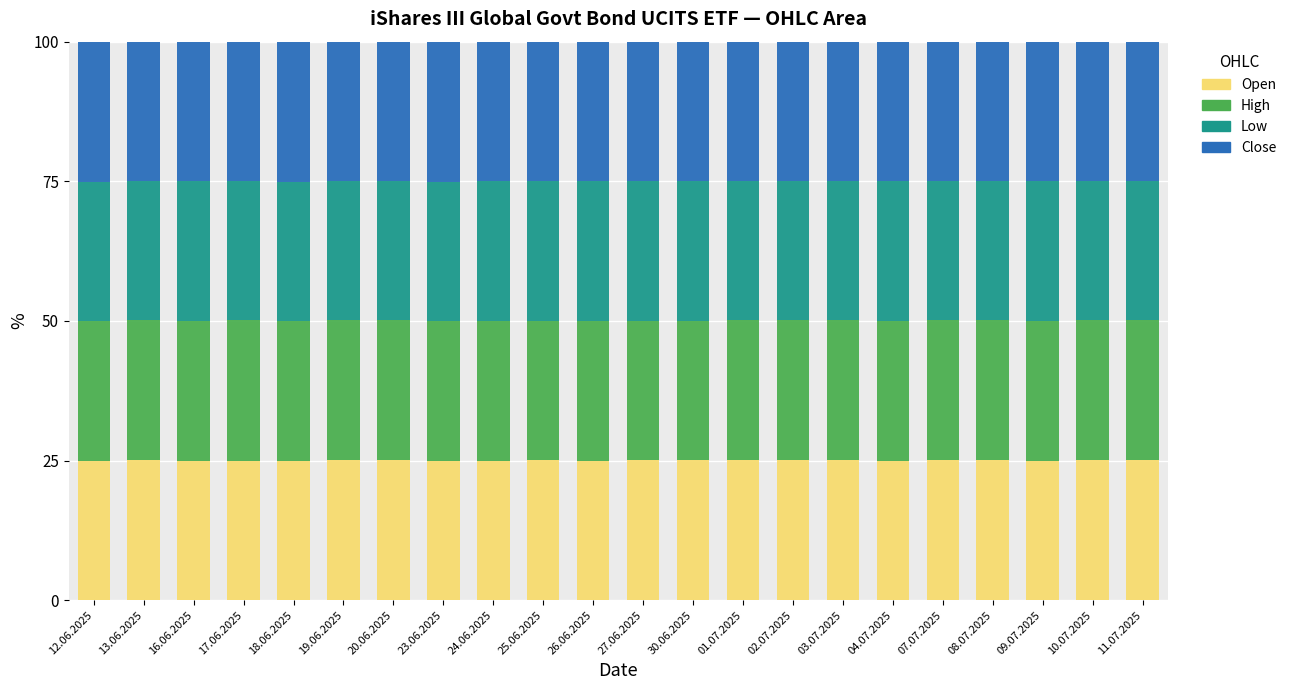

What is the total value across all series at 19.06.2025?

100.0